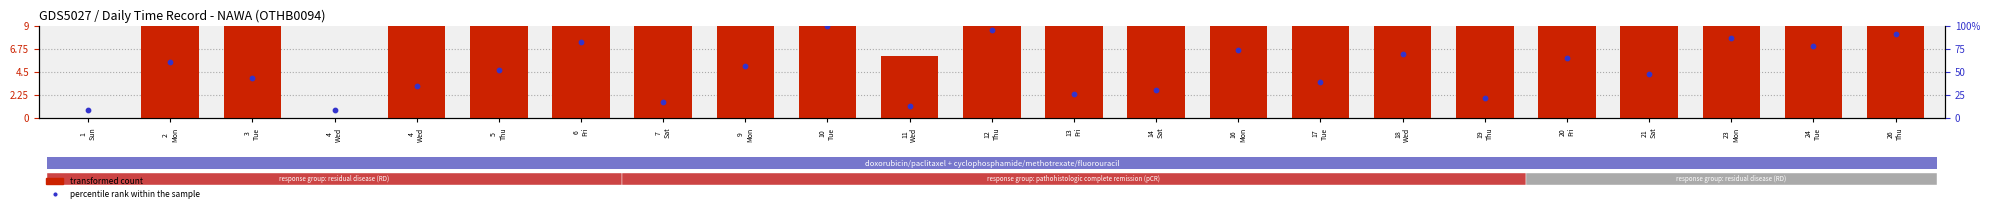

What are all the series names shown in the legend?

transformed count, percentile rank within the sample